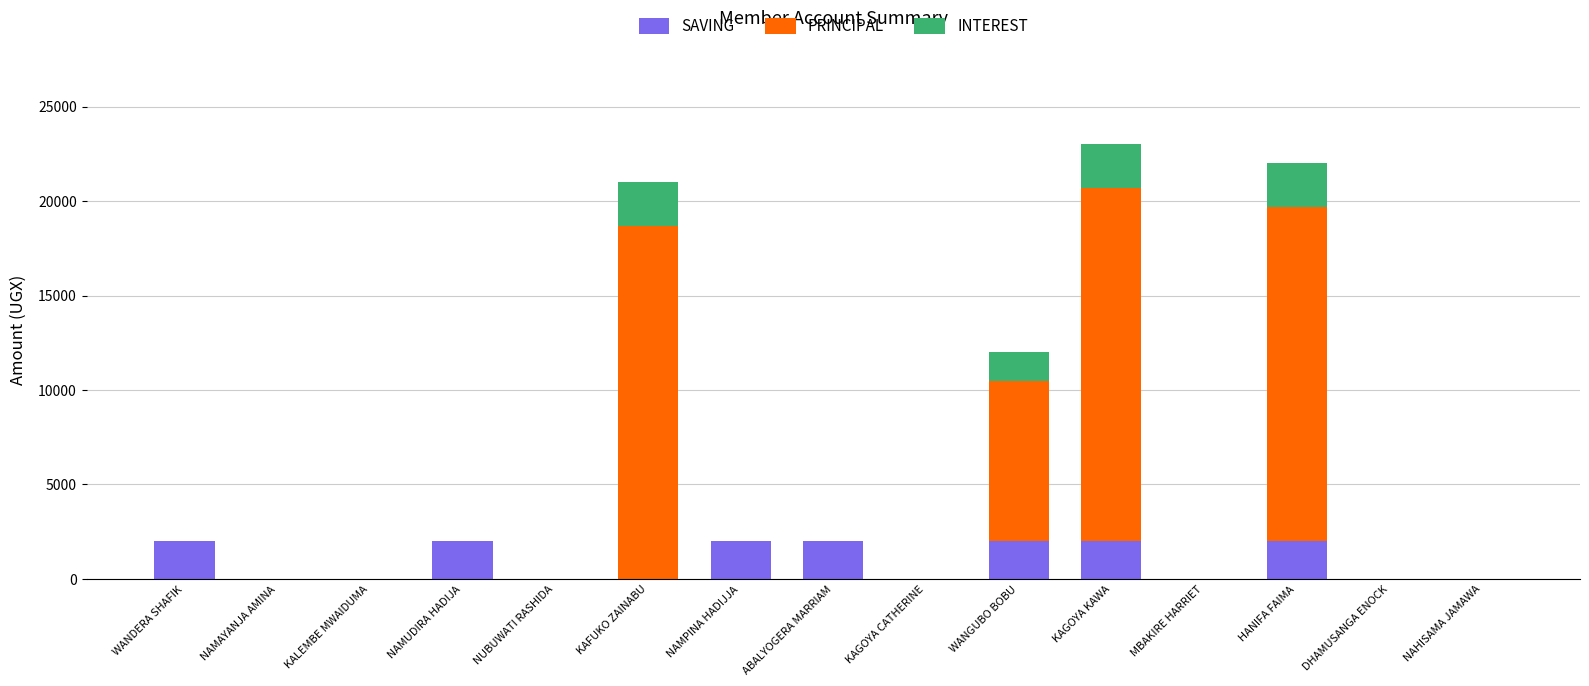

What is the sum of the SAVING values at HANIFA FAIMA and KAGOYA KAWA?

4000